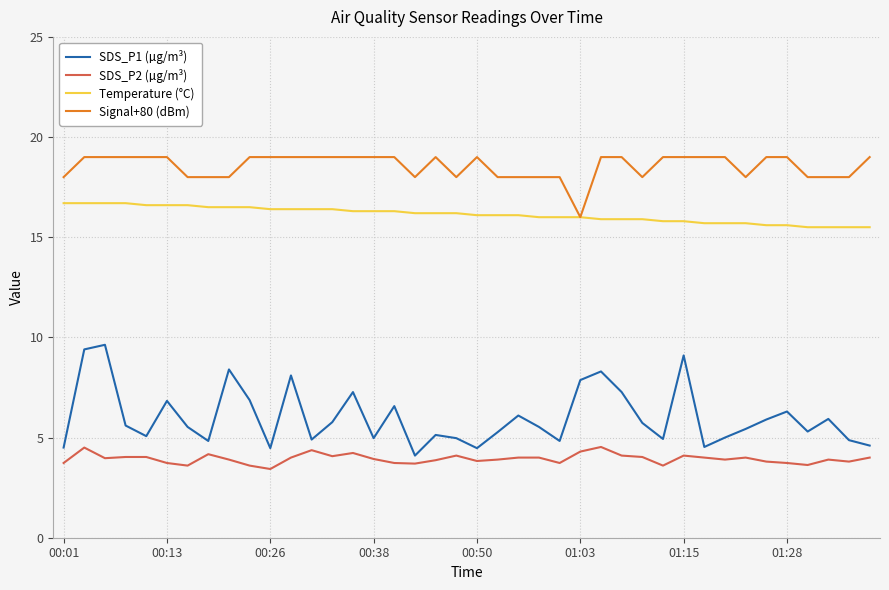

Which series has the widest spread of values?

SDS_P1 (µg/m³)